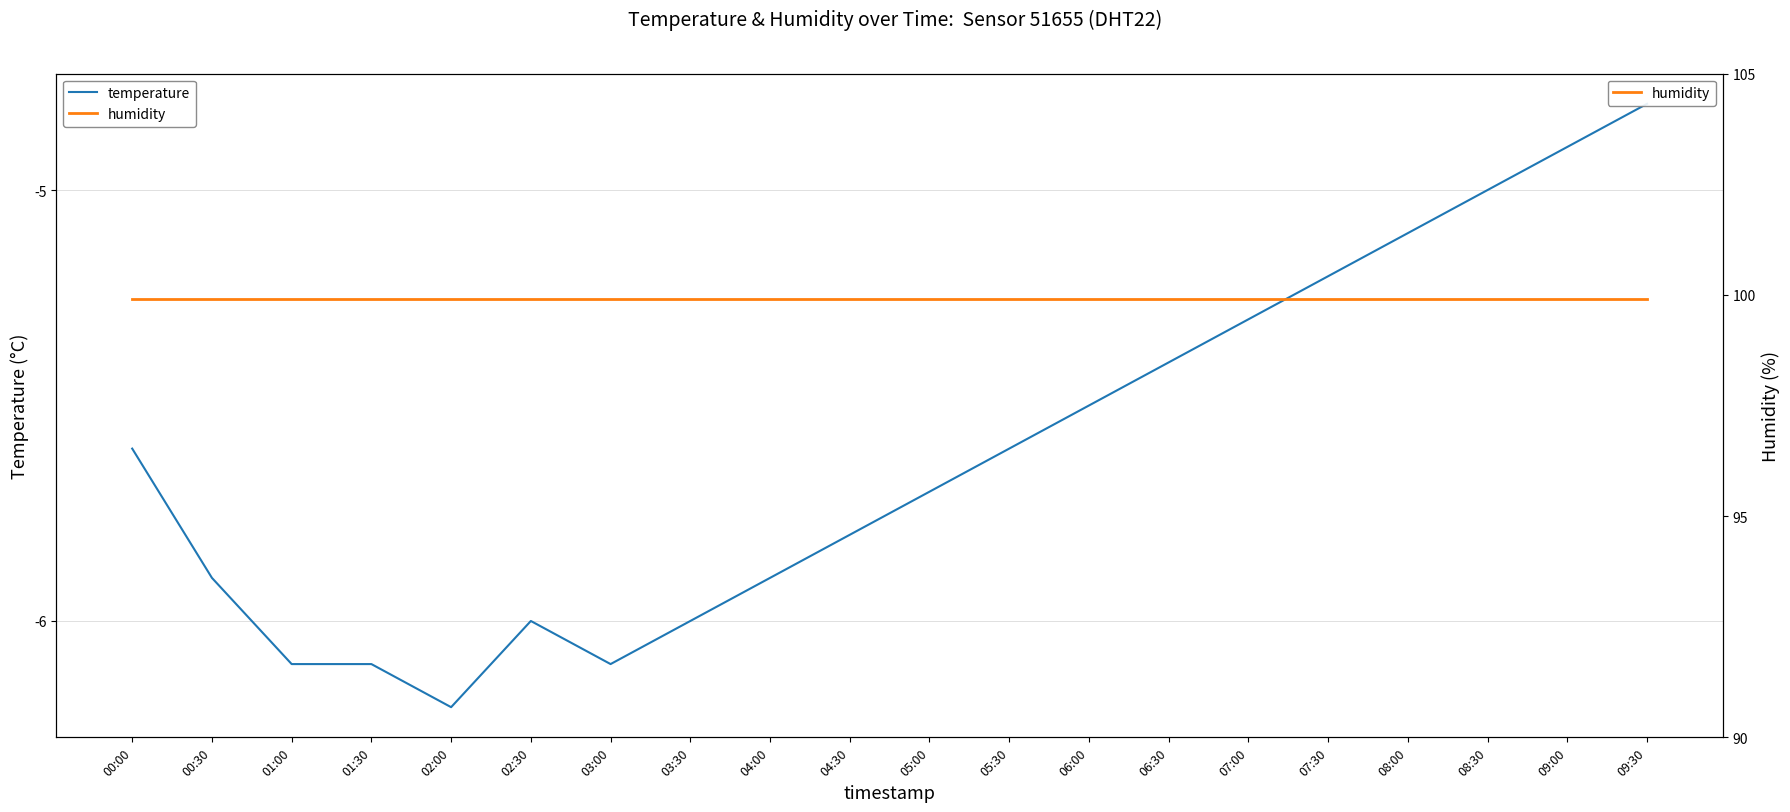

At which category is the sum across all series the highest?

09:30